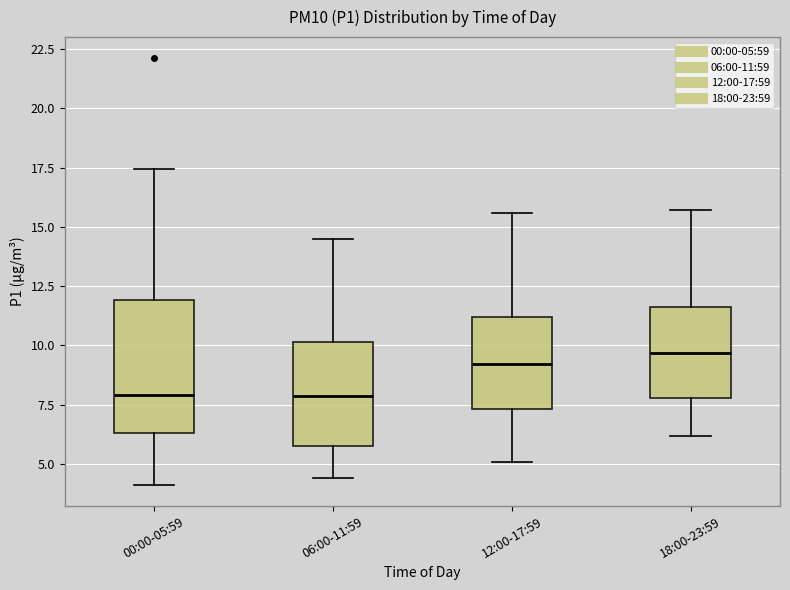

Where is the upper edge of the box for 00:00-05:59 on the y-axis? The values are not printed on the chart, so give them approximately, as read against the axis.

12.0